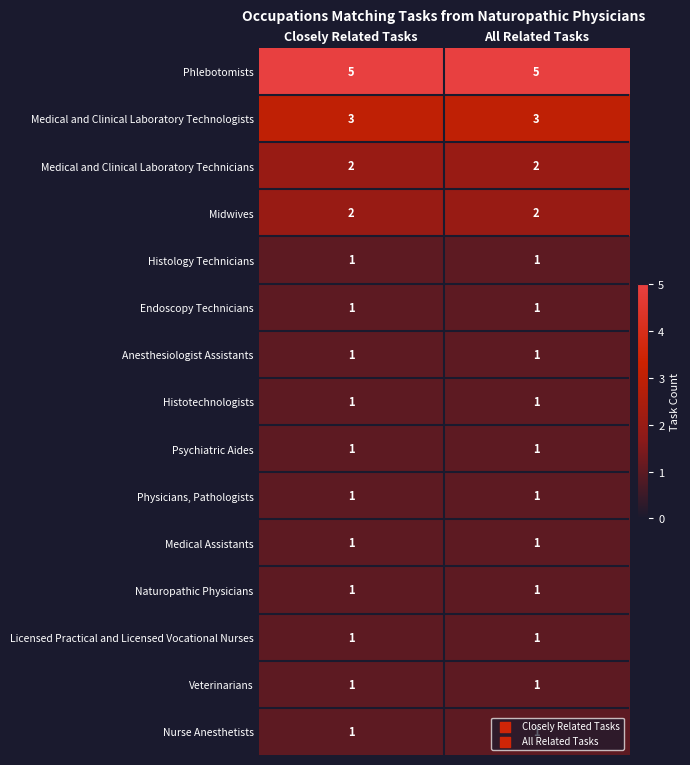

True or false: Anesthesiologist Assistants has a value of 1 at Closely Related Tasks.

True